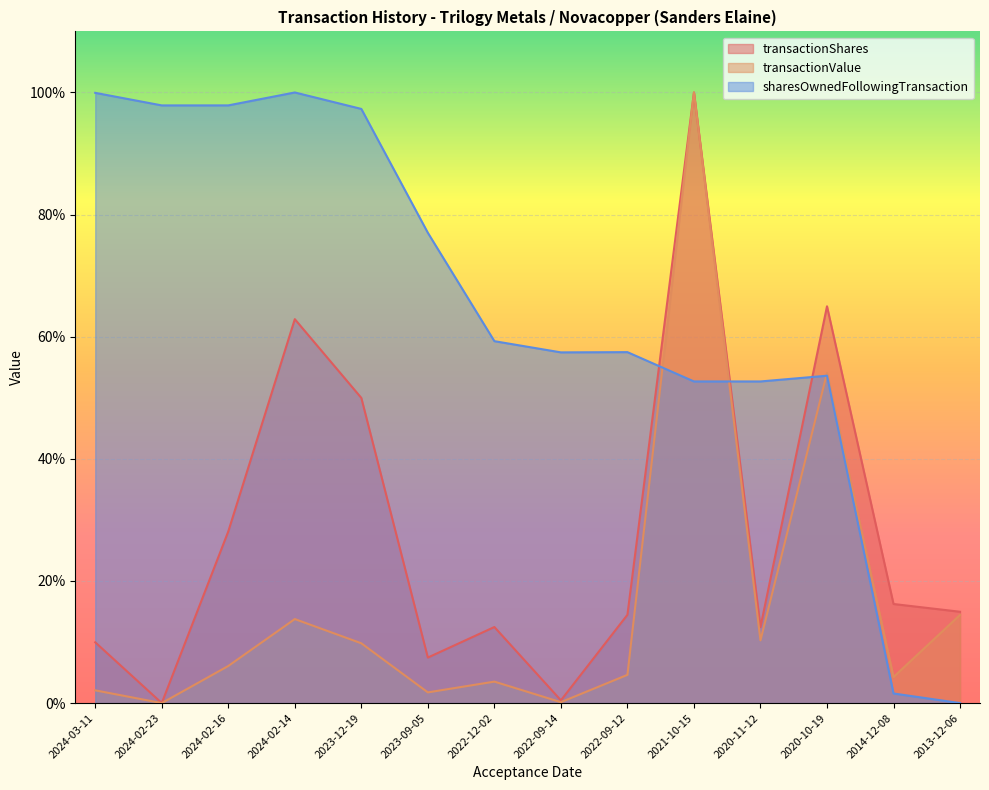

What is the difference between the transactionValue values at 2020-10-19 and 2024-03-11?

0.5